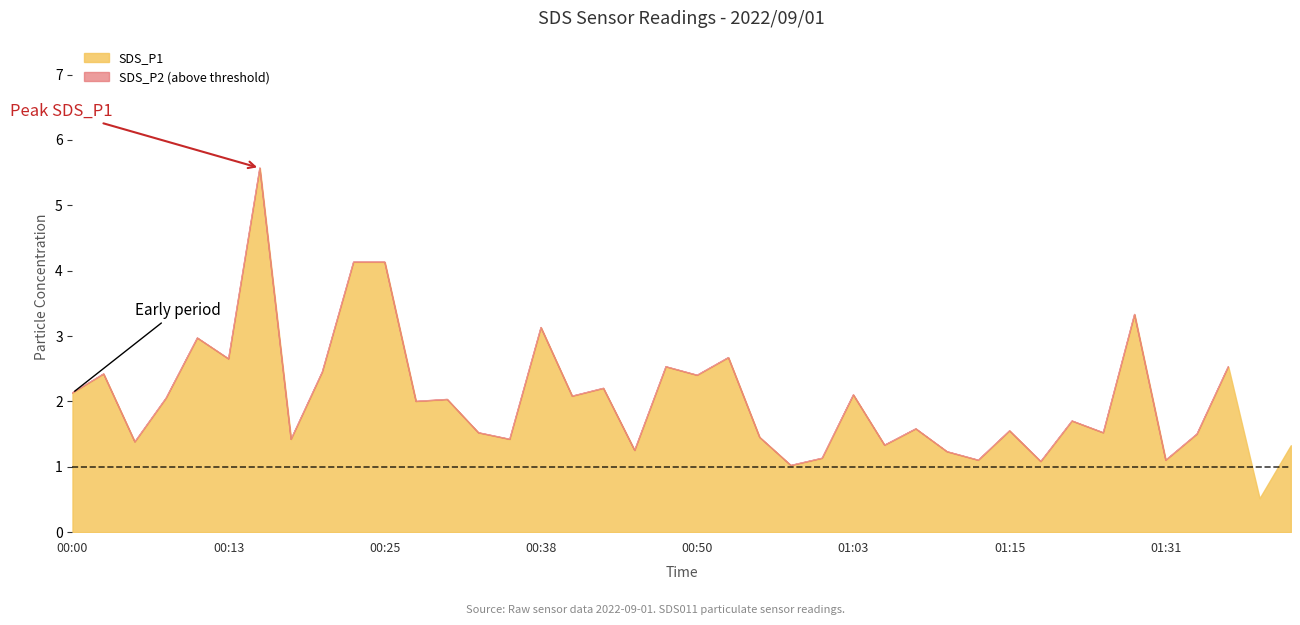

At which category is the sum across all series the highest?

00:15